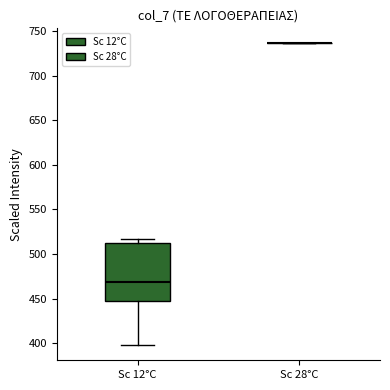

Reading left to right, transcribe this box plot: for each box, give where its median line is, the range the box spans, and where its two whiskers end, as read against the y-axis. The values are not printed on the chart, so give them approximately, as read against the axis.

Sc 12°C: median 470, box 450 to 515, whiskers 400 to 515 (just above the box's upper edge)
Sc 28°C: box collapsed to a line at 735, whiskers 735 to 735